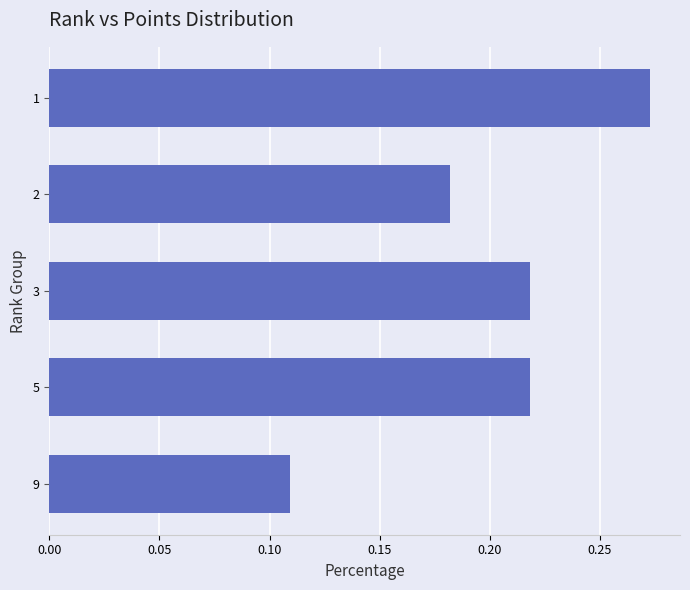

How many bars are there in total?

5